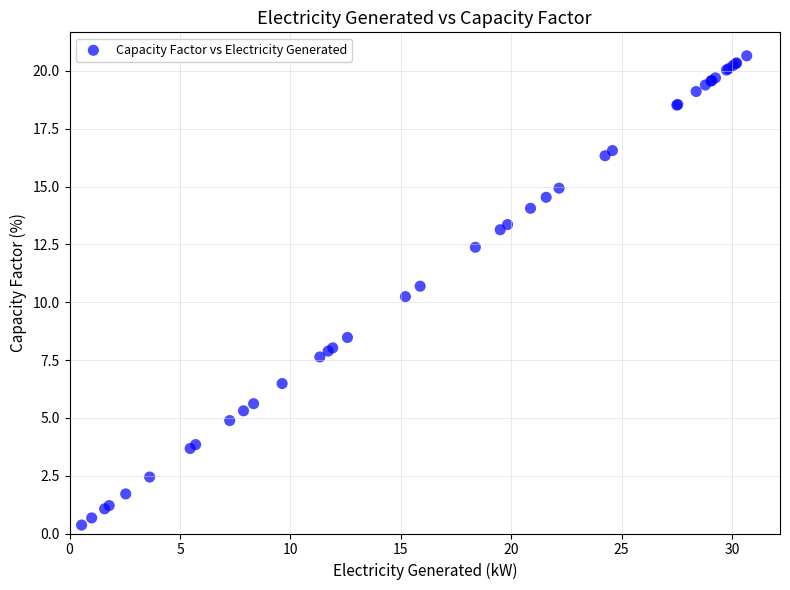

What Y value in the scatter plot is closest to 10?

10.2